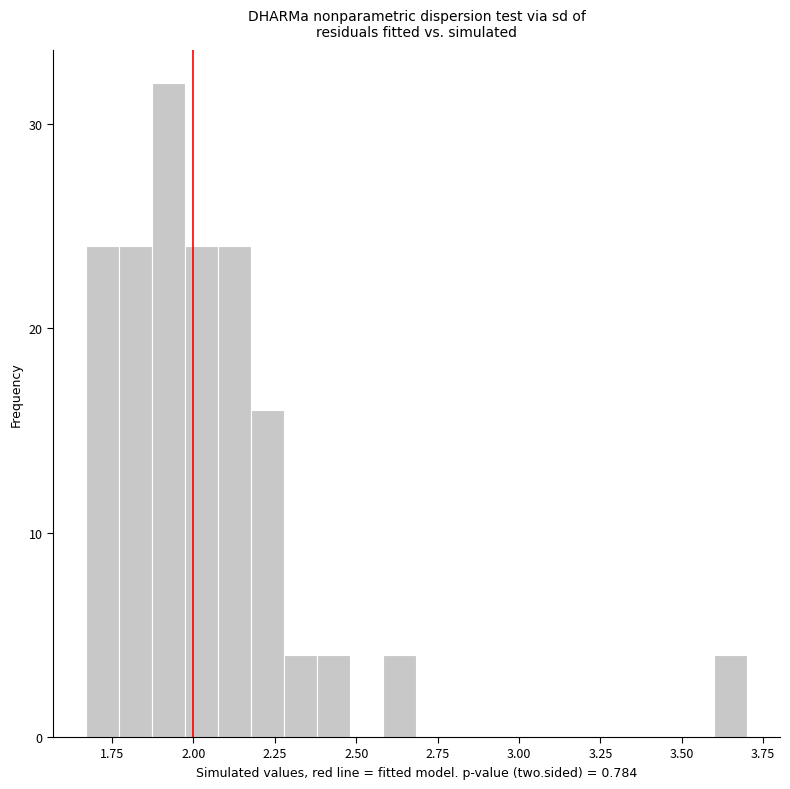

Around what value on the x-axis is the tallest bar? Give the approximate position of its centre, as read against the axis.

1.90